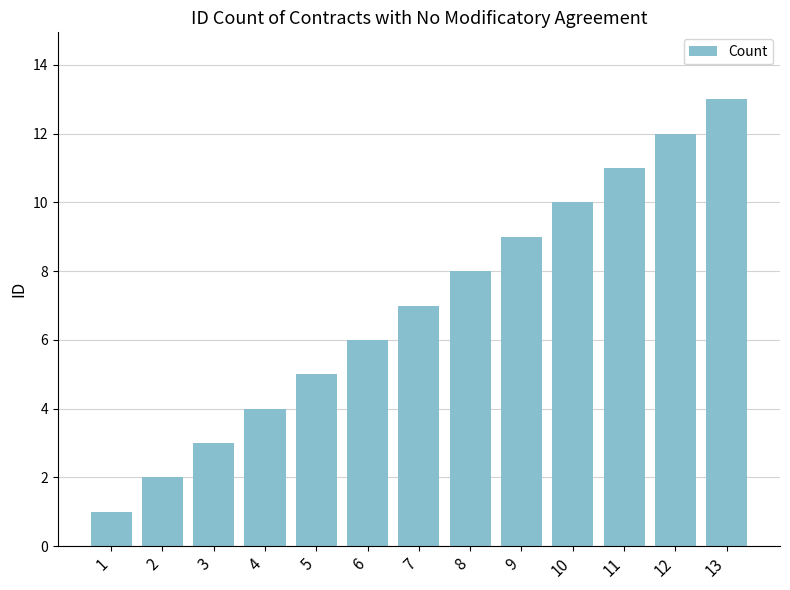

At which label is the value closest to 7?

7